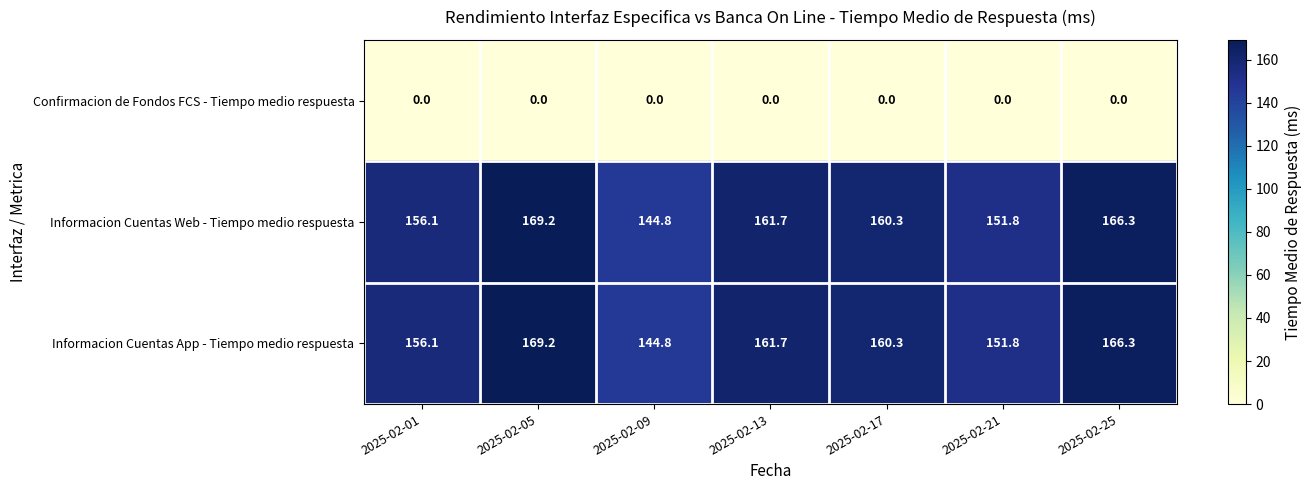

What is the difference between the highest and lowest values at 2025-02-05?

169.2